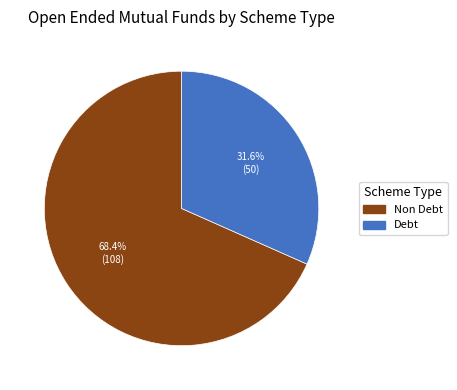

Is there a majority slice in this chart?

Yes